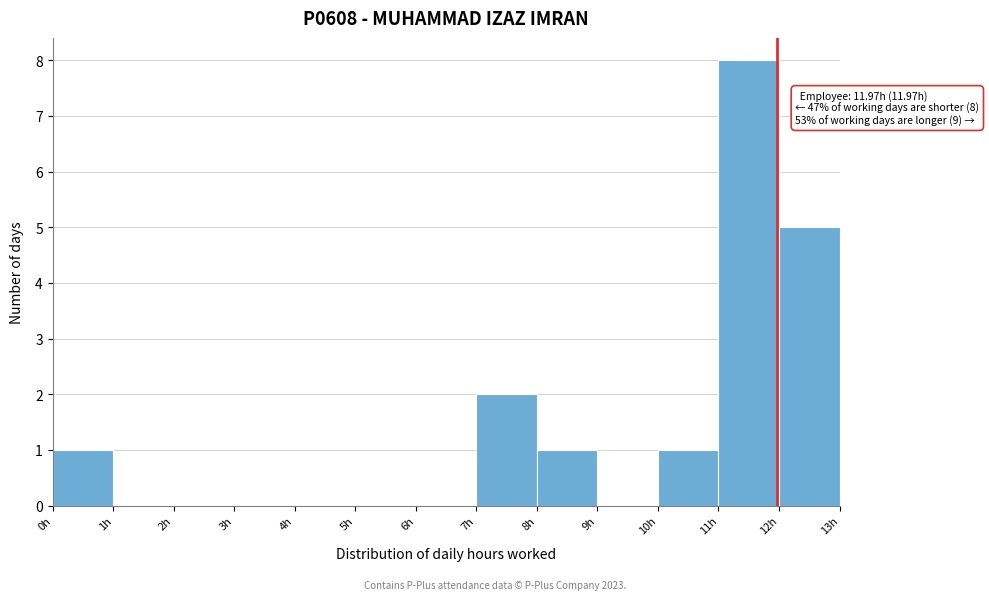

Over which range of the x-axis is the bar tallest?

11 to 12